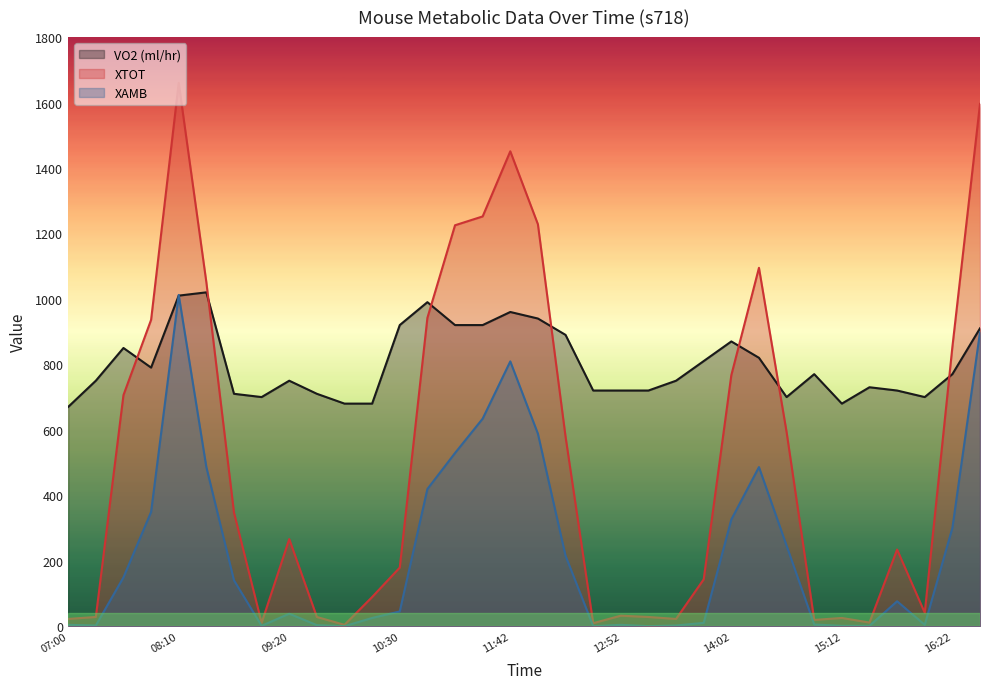

What are all the series names shown in the legend?

VO2 (ml/hr), XTOT, XAMB